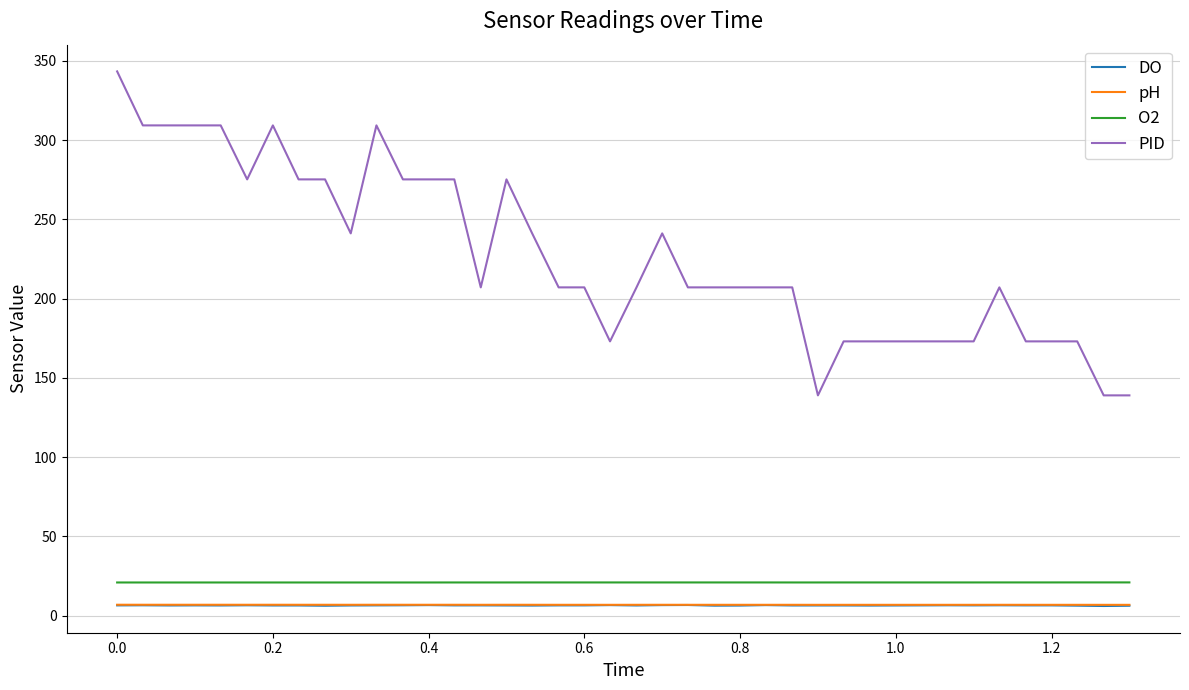

Which series has the largest total across all categories?

PID